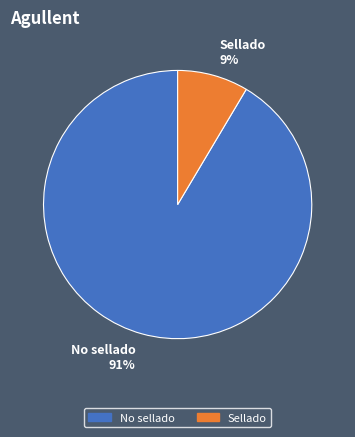

How many slices are in this pie chart?

2